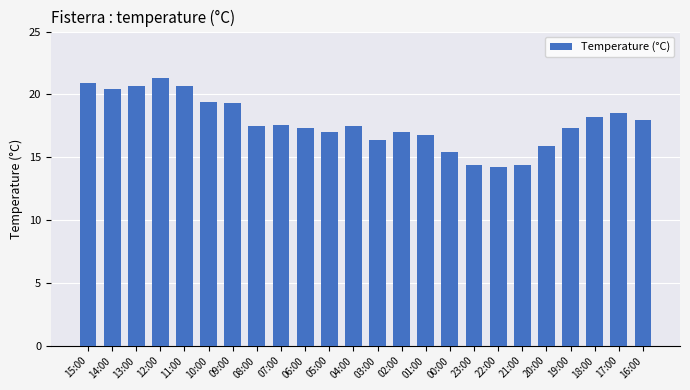

What is the label of the 3rd bar from the left?

13:00